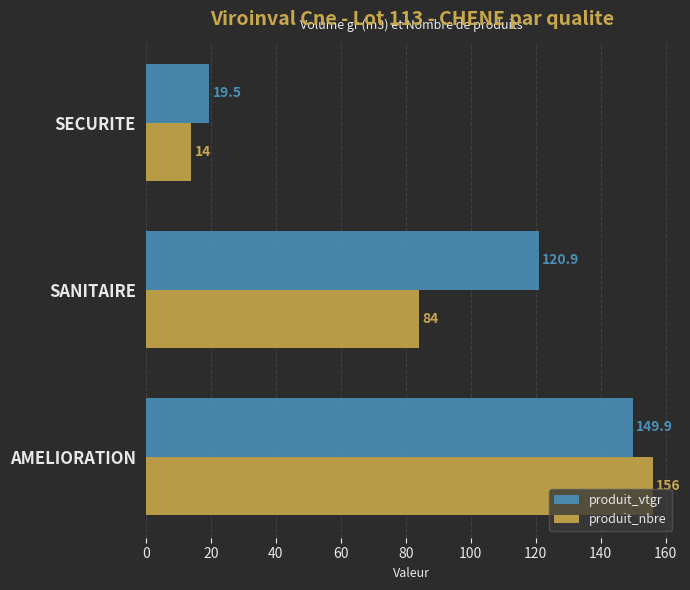

Which category has the lowest value across all series?

SECURITE